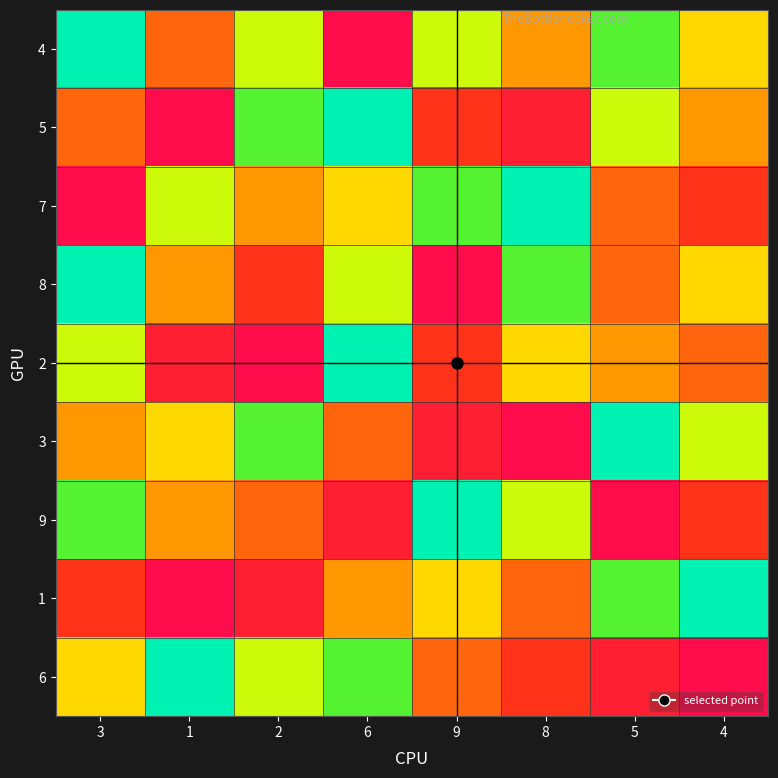

List the series in order of their peak value, highest first.

4, 5, 7, 8, 2, 3, 9, 1, 6